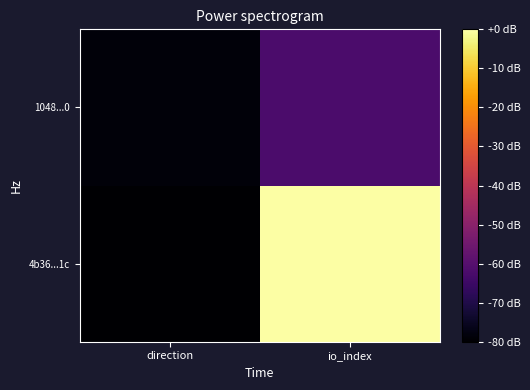

Reading left to right, transcribe all the data shown in this chart.

4b36...1c: direction=-80.0	io_index=0.0
1048...0: direction=-78.5	io_index=-62.1